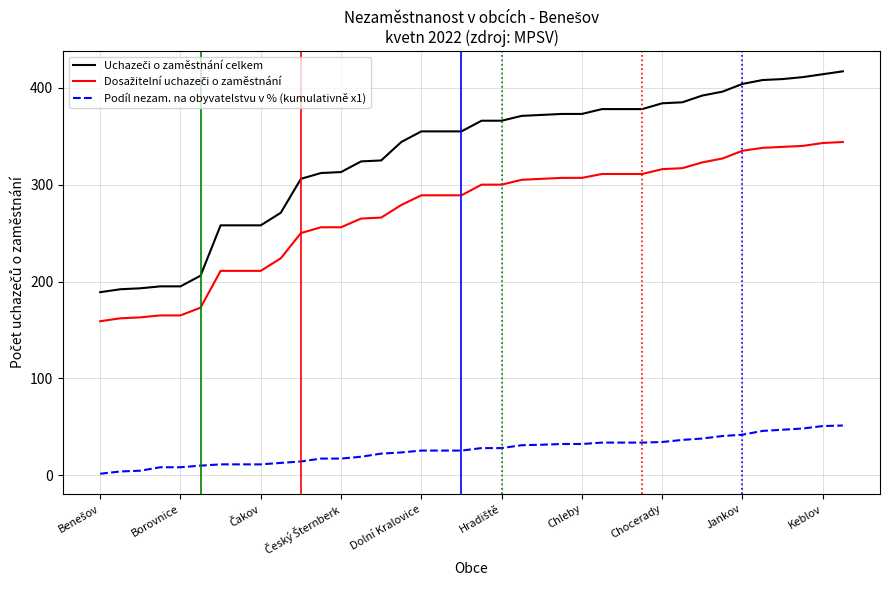

What is the difference between the maximum and minimum values in the Podíl nezam. na obyvatelstvu v % (kumulativně x1) series?

49.8